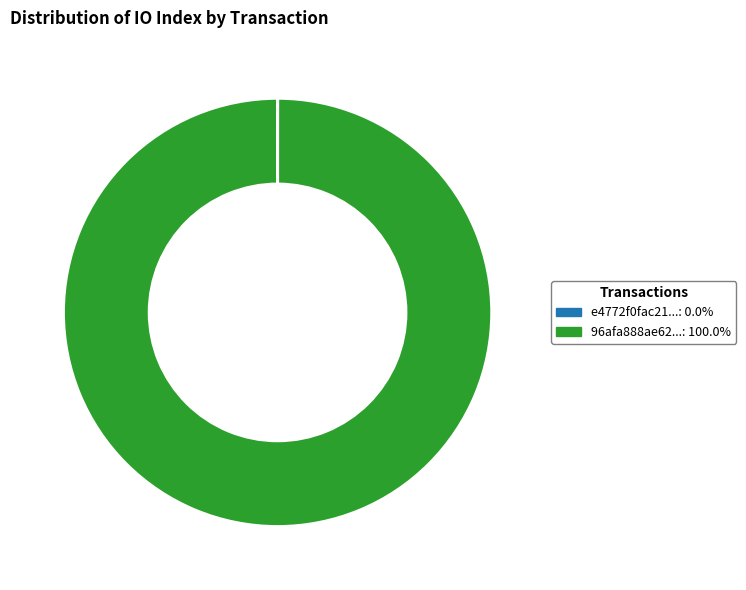

Is there any slice that represents more than half of the pie?

Yes